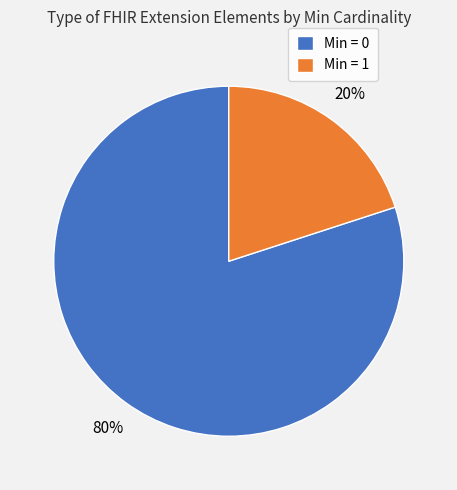

Which slice is the largest?

Min = 0